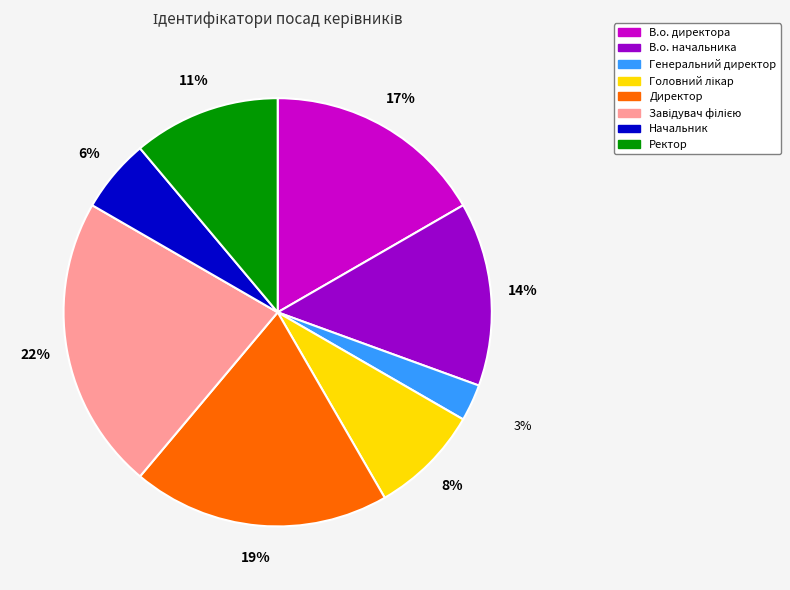

To the nearest percent, what is the difference between the largest and smallest slice percentages?

19%